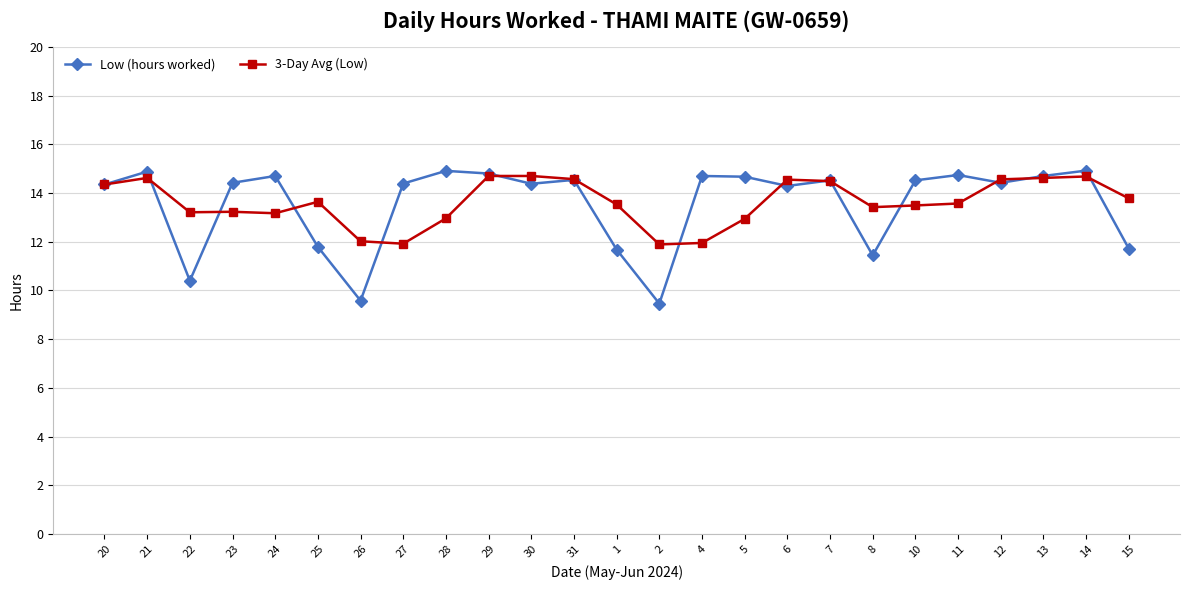

Which series changed the most between 29 and 4?

3-Day Avg (Low)